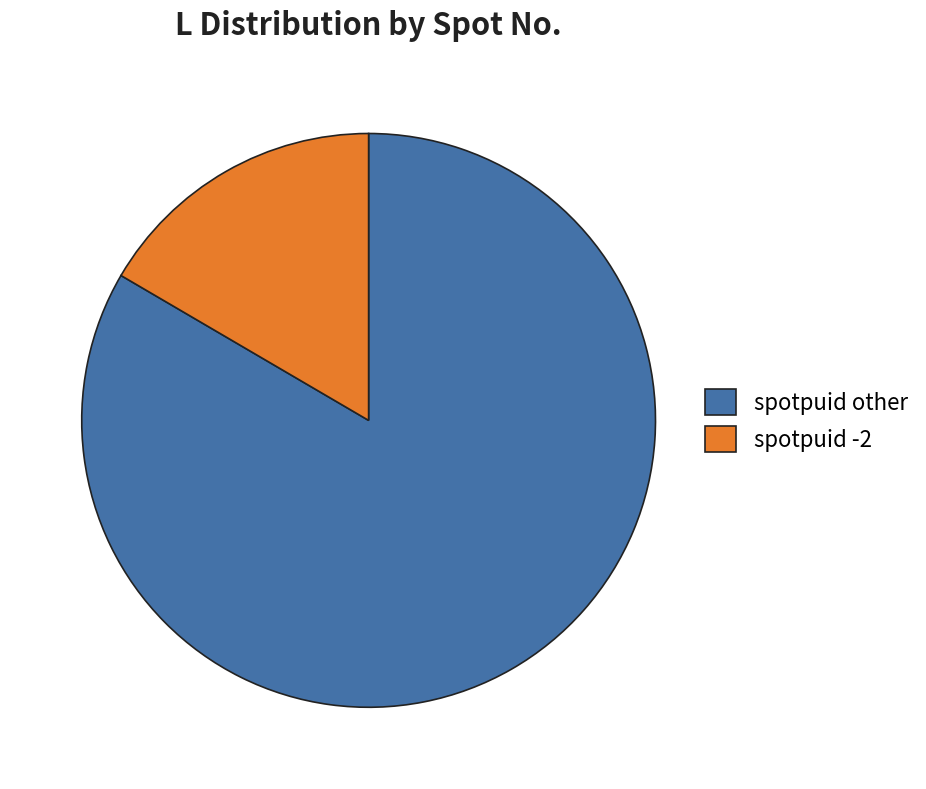

The spotpuid other slice represents 83% of the pie. True or false?

True